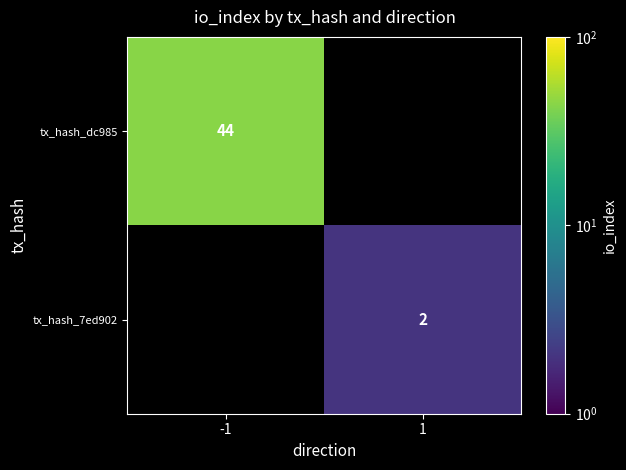

True or false: tx_hash_7ed902 has a value of 2 at 1.

True